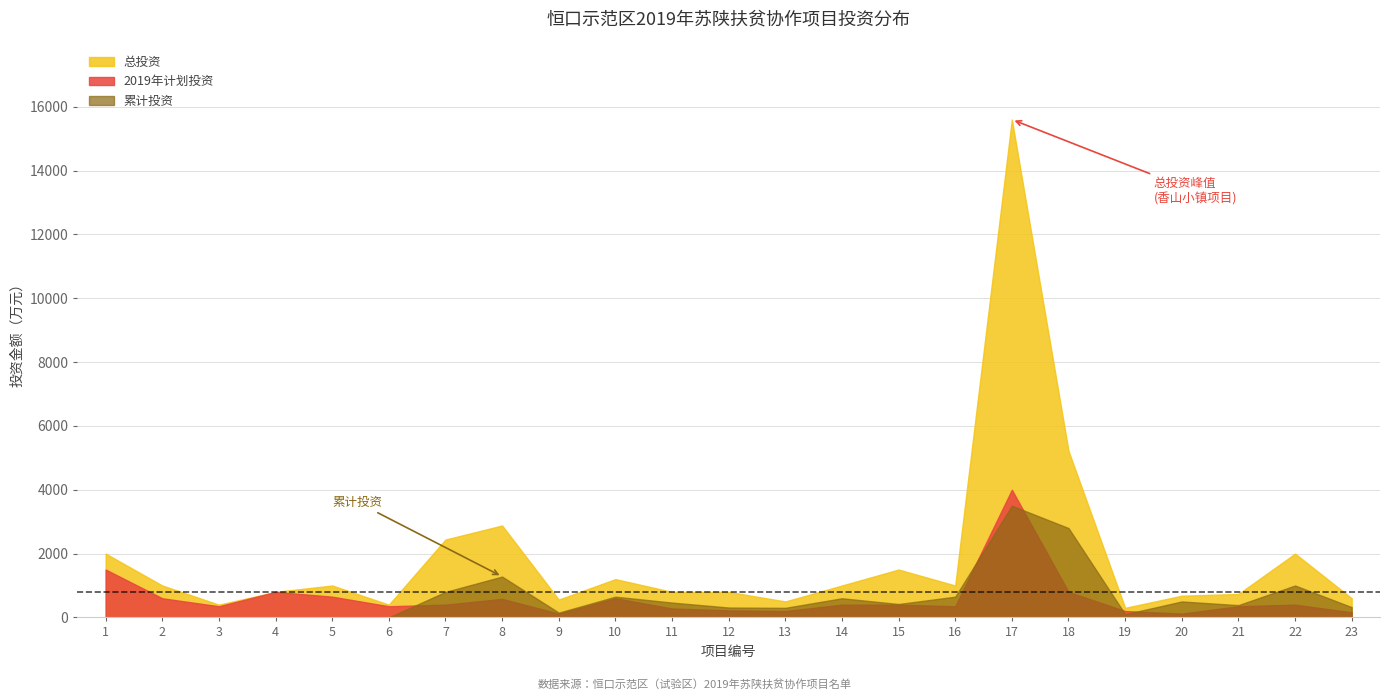

At which category does the chart reach its minimum across all series?

1